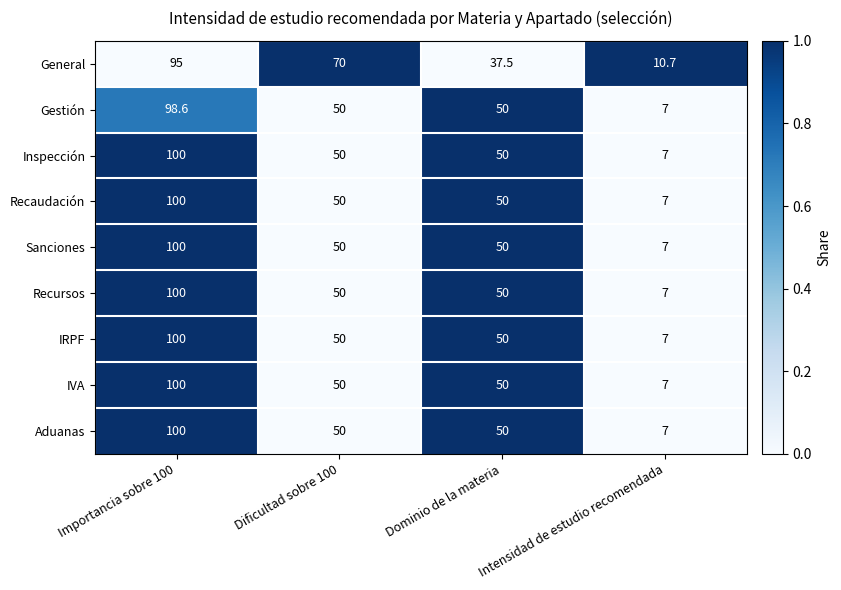

At which category is the sum across all series the highest?

Importancia sobre 100